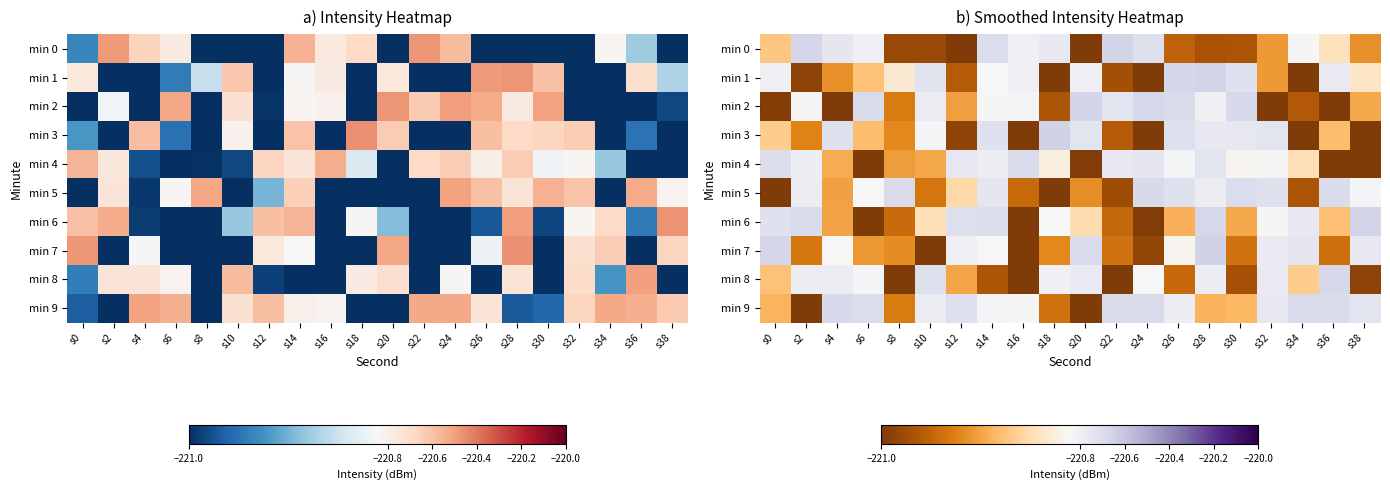

Is it true that min 2 equals -146.0 at s36?

False